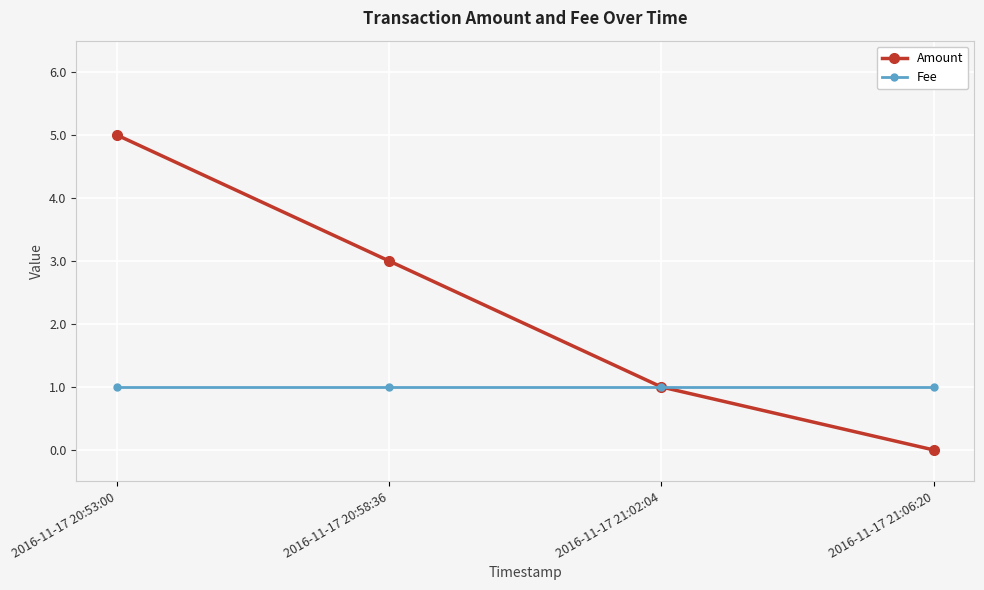

Reading left to right, extract all data points from this chart.

Amount: 5	3	1	0
Fee: 1	1	1	1